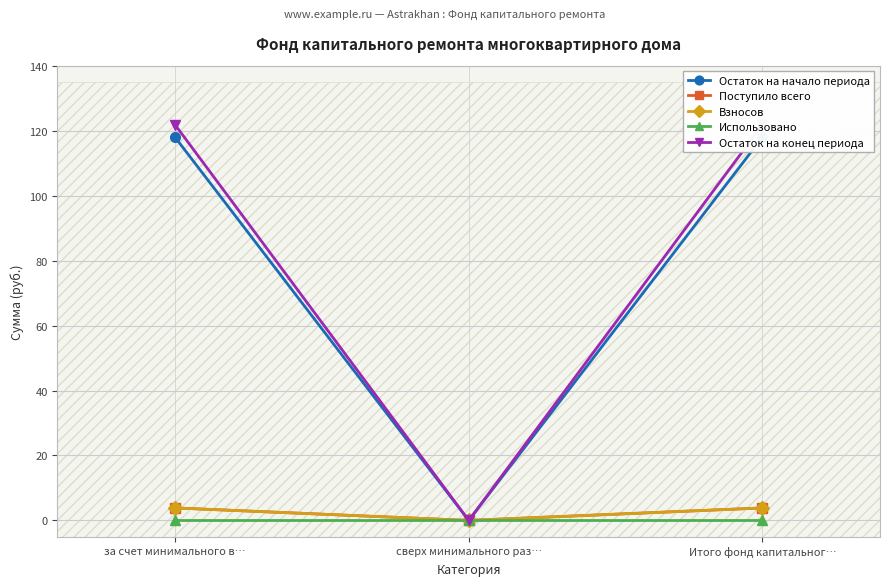

Rank the categories by Остаток на конец периода value from highest to lowest.

за счет минимального в…, Итого фонд капитальног…, сверх минимального раз…